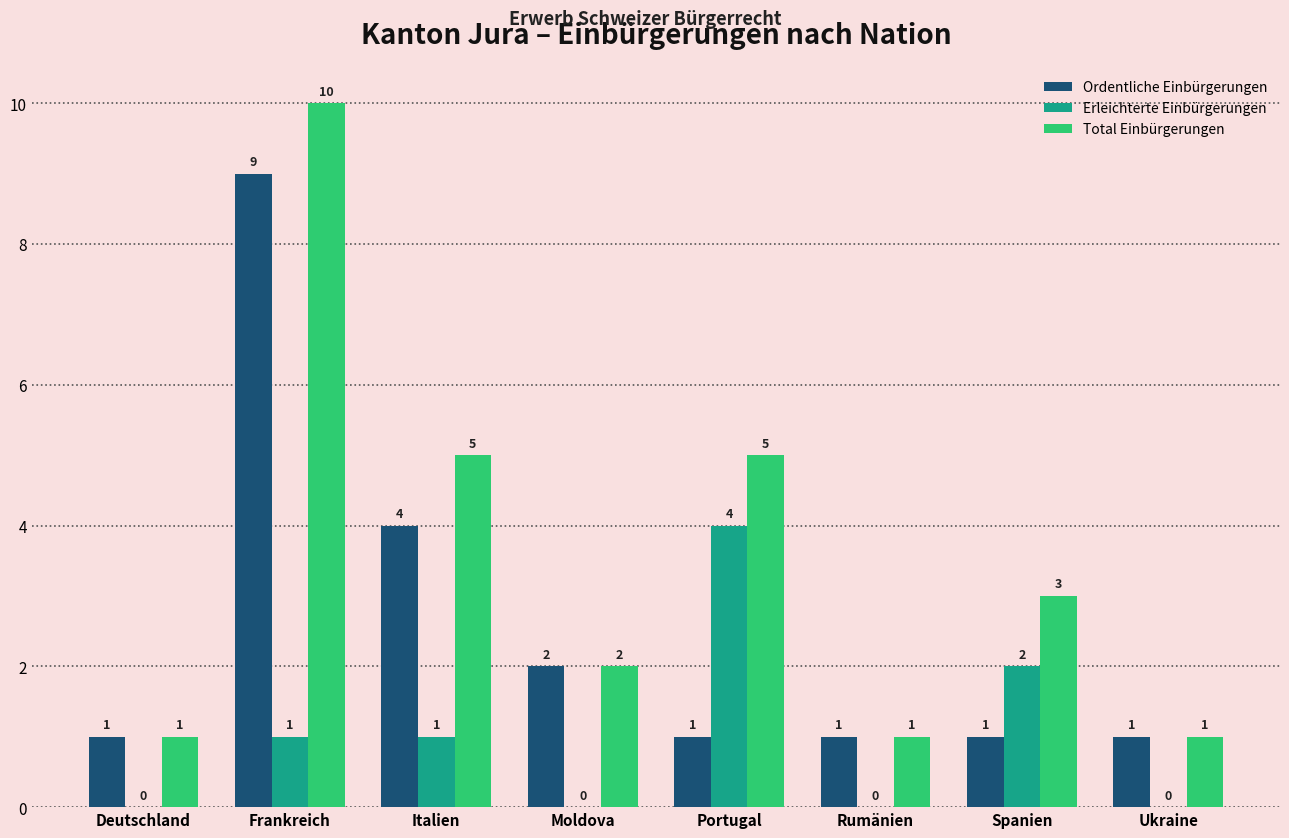

True or false: Ordentliche Einbürgerungen has a value of 2 at Spanien.

False